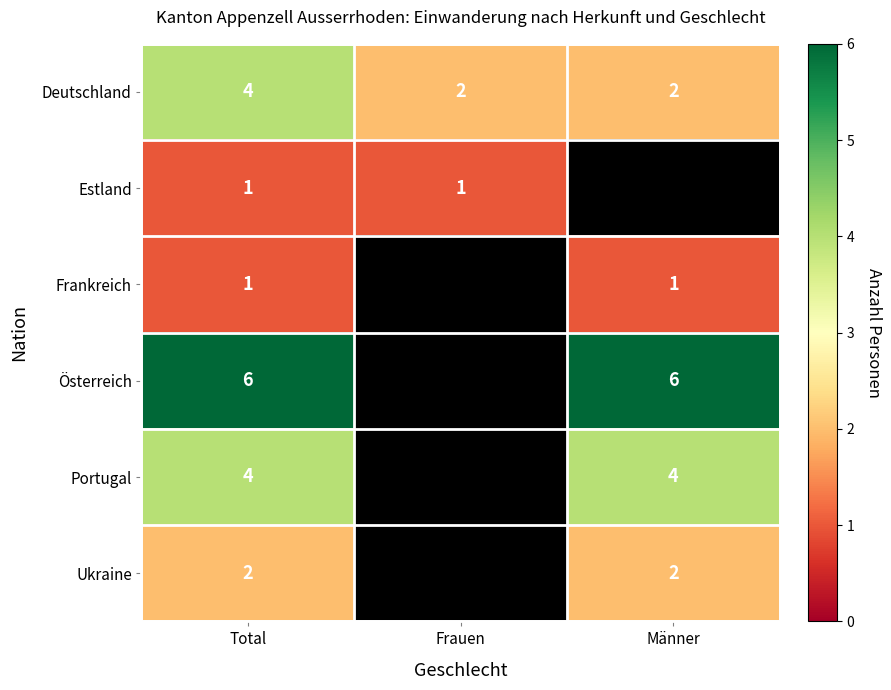

The value of Portugal at Männer is 4. True or false?

True